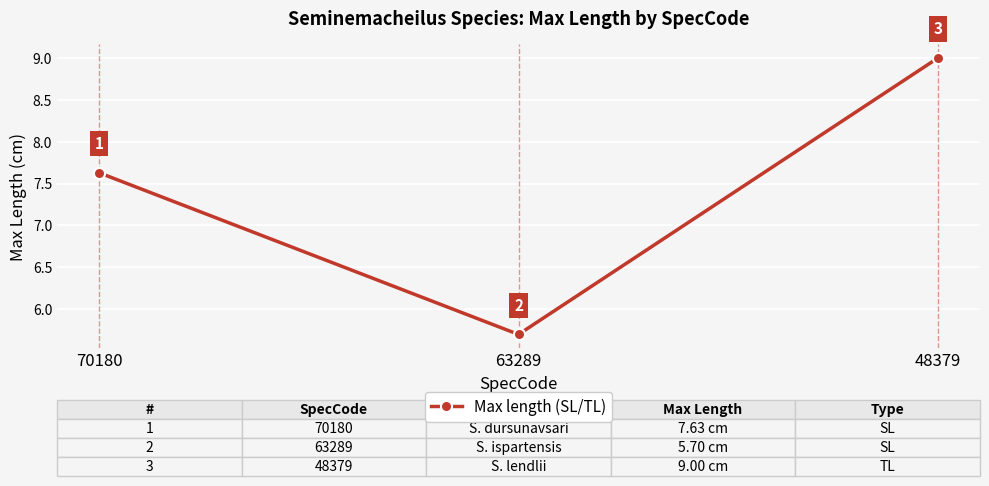

Which label corresponds to the largest value in the chart?

48379